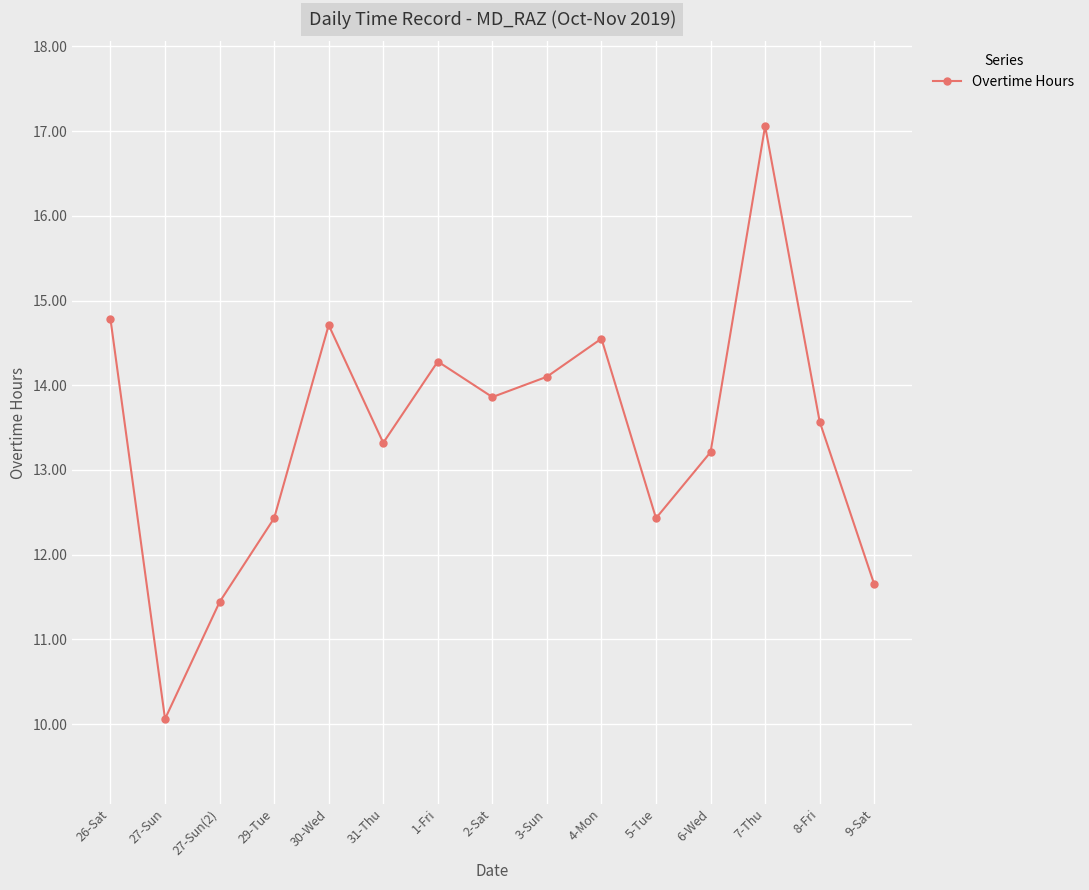

At which category does the chart reach its peak across all series?

7-Thu